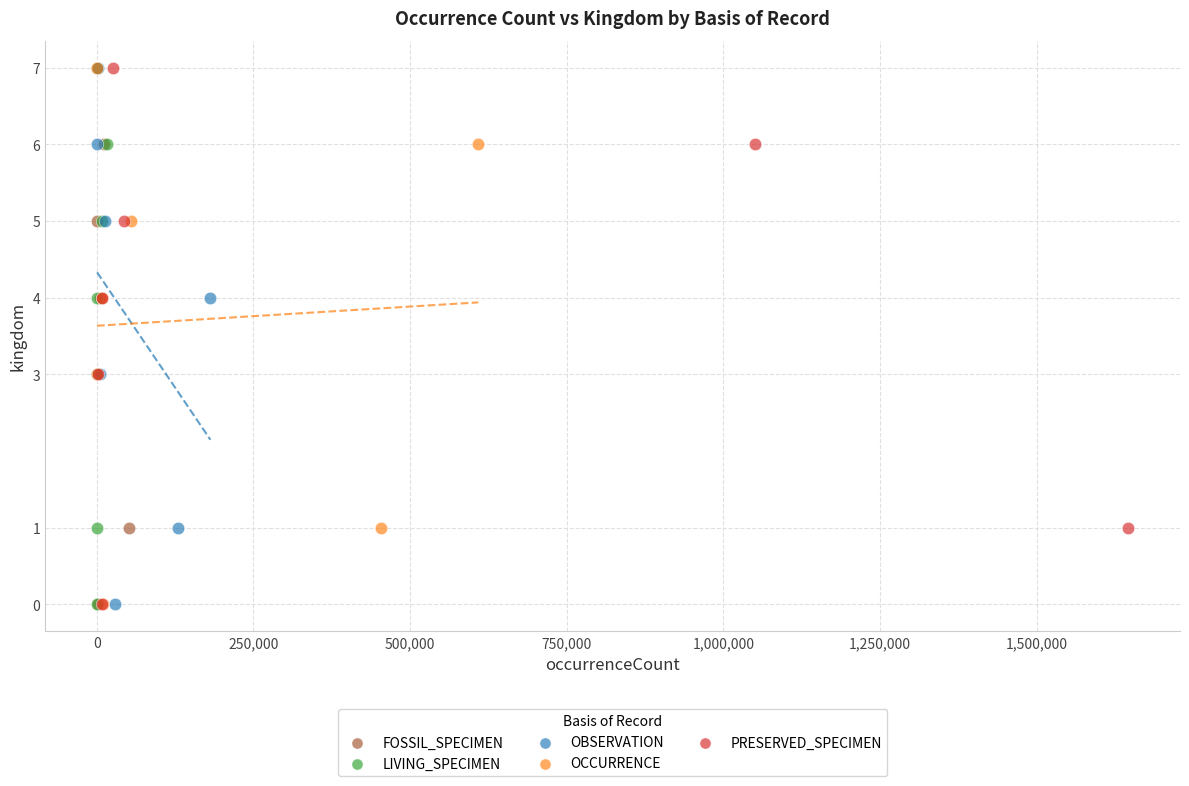

What are all the series names shown in the legend?

FOSSIL_SPECIMEN, LIVING_SPECIMEN, OBSERVATION, OCCURRENCE, PRESERVED_SPECIMEN